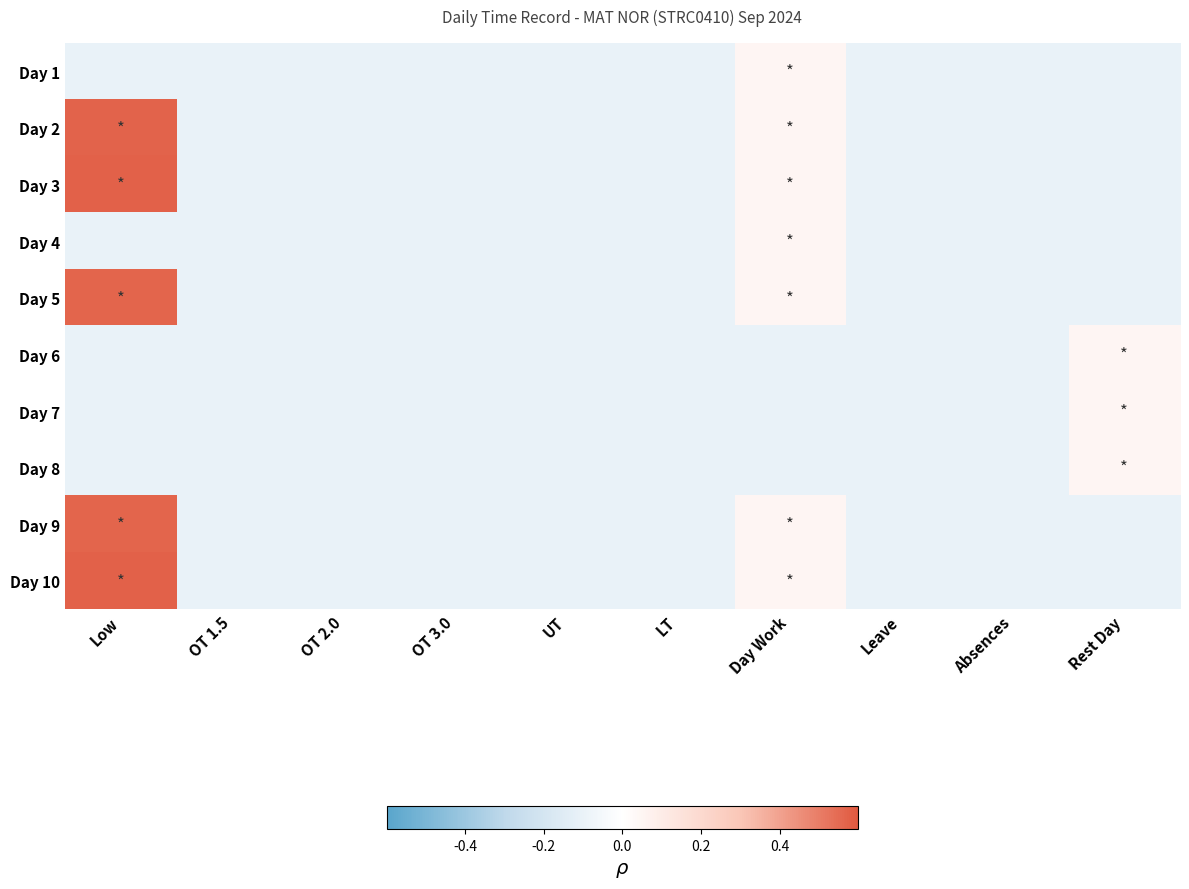

Reading left to right, transcribe all the data shown in this chart.

Day 1: Low=-2.0	OT 1.5=-2.0	OT 2.0=-2.0	OT 3.0=-2.0	UT=-2.0	LT=-2.0	Day Work=1.0	Leave=-2.0	Absences=-2.0	Rest Day=-2.0
Day 2: Low=11.4	OT 1.5=-2.0	OT 2.0=-2.0	OT 3.0=-2.0	UT=-2.0	LT=-2.0	Day Work=1.0	Leave=-2.0	Absences=-2.0	Rest Day=-2.0
Day 3: Low=11.5	OT 1.5=-2.0	OT 2.0=-2.0	OT 3.0=-2.0	UT=-2.0	LT=-2.0	Day Work=1.0	Leave=-2.0	Absences=-2.0	Rest Day=-2.0
Day 4: Low=-2.0	OT 1.5=-2.0	OT 2.0=-2.0	OT 3.0=-2.0	UT=-2.0	LT=-2.0	Day Work=1.0	Leave=-2.0	Absences=-2.0	Rest Day=-2.0
Day 5: Low=11.3	OT 1.5=-2.0	OT 2.0=-2.0	OT 3.0=-2.0	UT=-2.0	LT=-2.0	Day Work=1.0	Leave=-2.0	Absences=-2.0	Rest Day=-2.0
Day 6: Low=-2.0	OT 1.5=-2.0	OT 2.0=-2.0	OT 3.0=-2.0	UT=-2.0	LT=-2.0	Day Work=-2.0	Leave=-2.0	Absences=-2.0	Rest Day=1.0
Day 7: Low=-2.0	OT 1.5=-2.0	OT 2.0=-2.0	OT 3.0=-2.0	UT=-2.0	LT=-2.0	Day Work=-2.0	Leave=-2.0	Absences=-2.0	Rest Day=1.0
Day 8: Low=-2.0	OT 1.5=-2.0	OT 2.0=-2.0	OT 3.0=-2.0	UT=-2.0	LT=-2.0	Day Work=-2.0	Leave=-2.0	Absences=-2.0	Rest Day=1.0
Day 9: Low=11.3	OT 1.5=-2.0	OT 2.0=-2.0	OT 3.0=-2.0	UT=-2.0	LT=-2.0	Day Work=1.0	Leave=-2.0	Absences=-2.0	Rest Day=-2.0
Day 10: Low=11.5	OT 1.5=-2.0	OT 2.0=-2.0	OT 3.0=-2.0	UT=-2.0	LT=-2.0	Day Work=1.0	Leave=-2.0	Absences=-2.0	Rest Day=-2.0